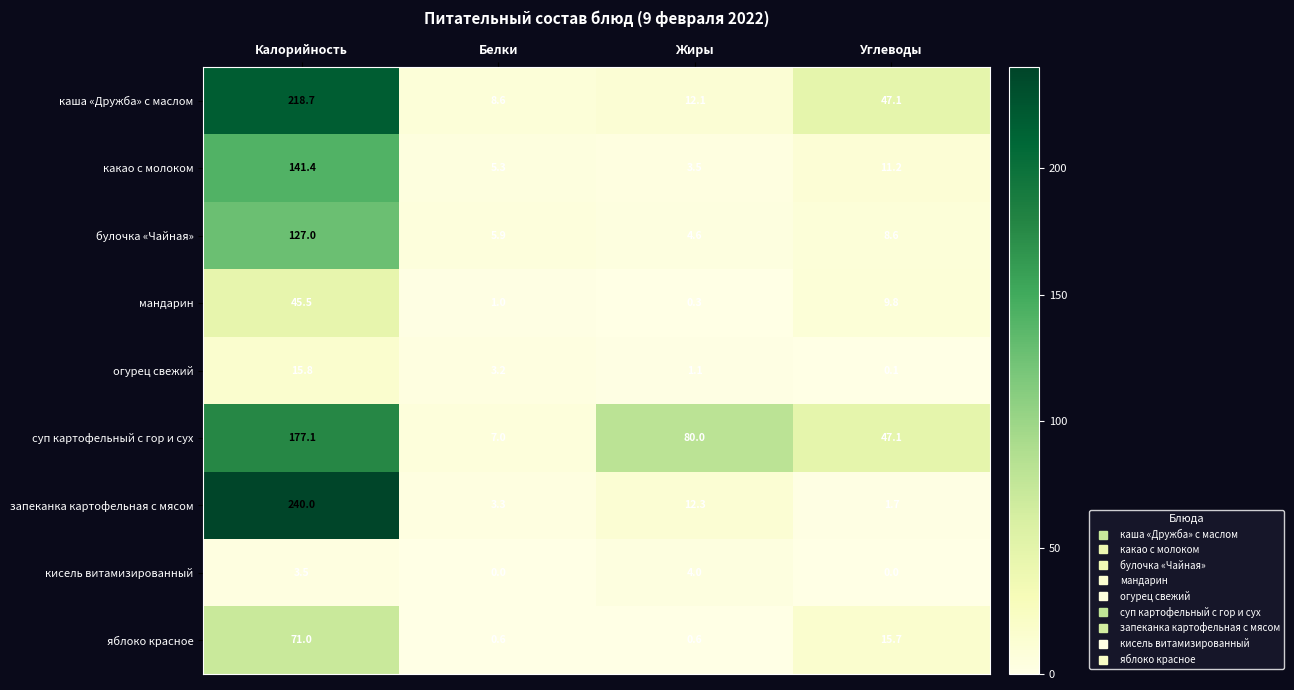

What is the difference between the second highest and minimum values in the кисель витамизированный series?

3.5